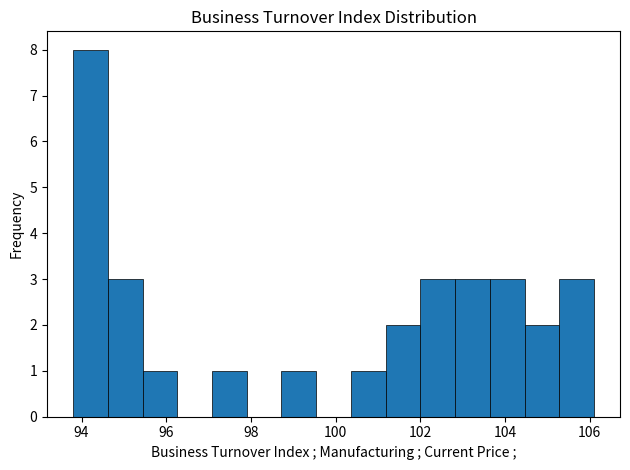

Over which range of the x-axis is the bar tallest?

93.80 to 94.62